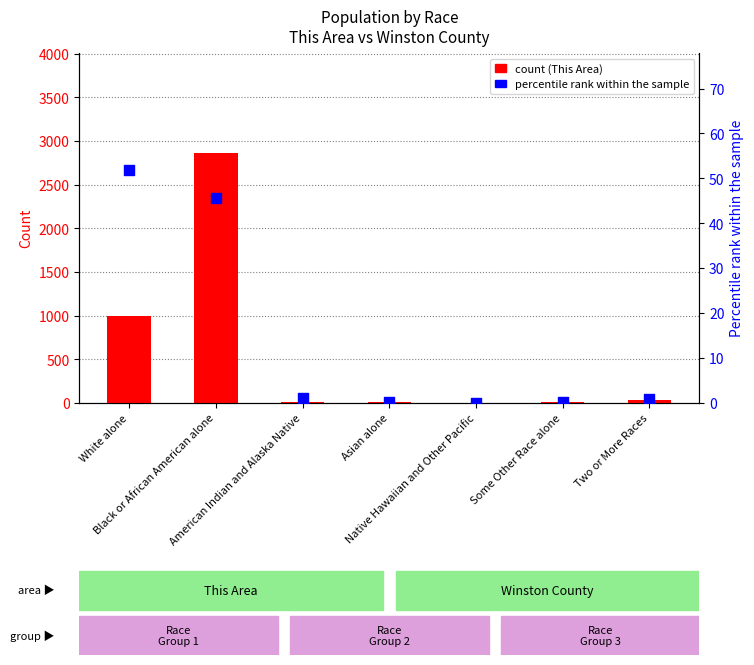

Which series reaches the minimum Y coordinate?

percentile rank within sample